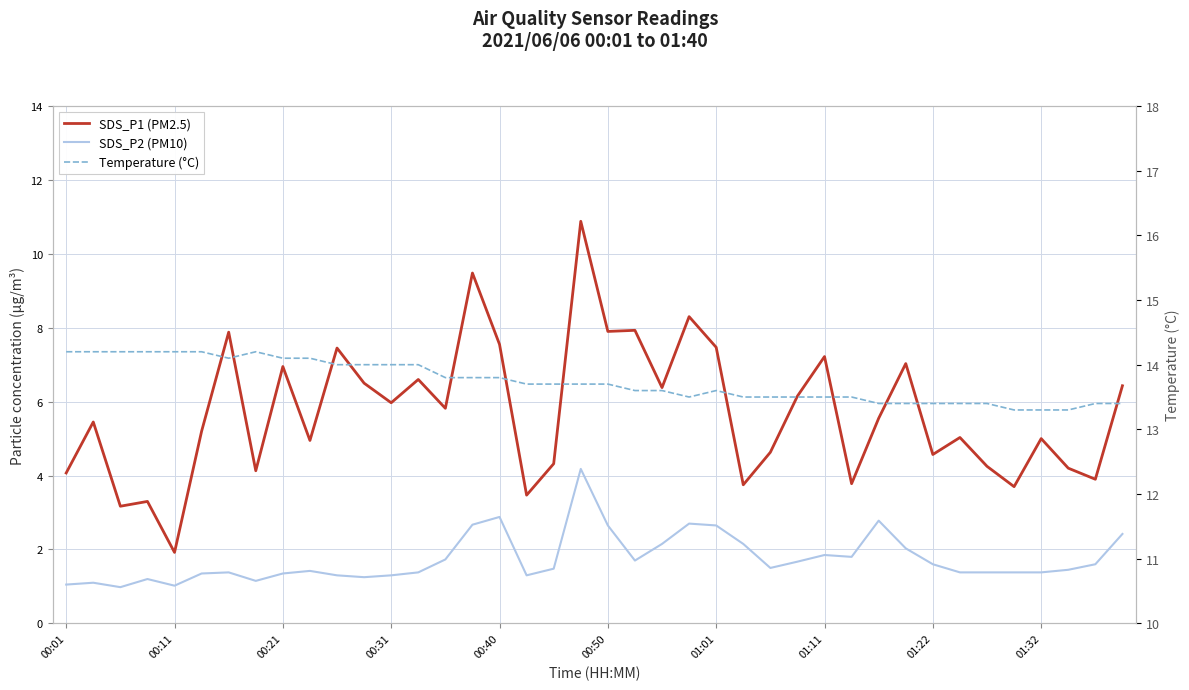

What is the difference between the highest and lowest values at 00:31?

12.7